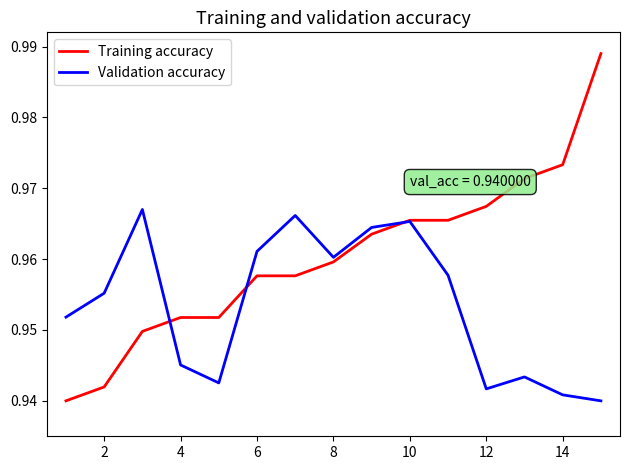

Which series has the largest range (max minus min)?

Training accuracy